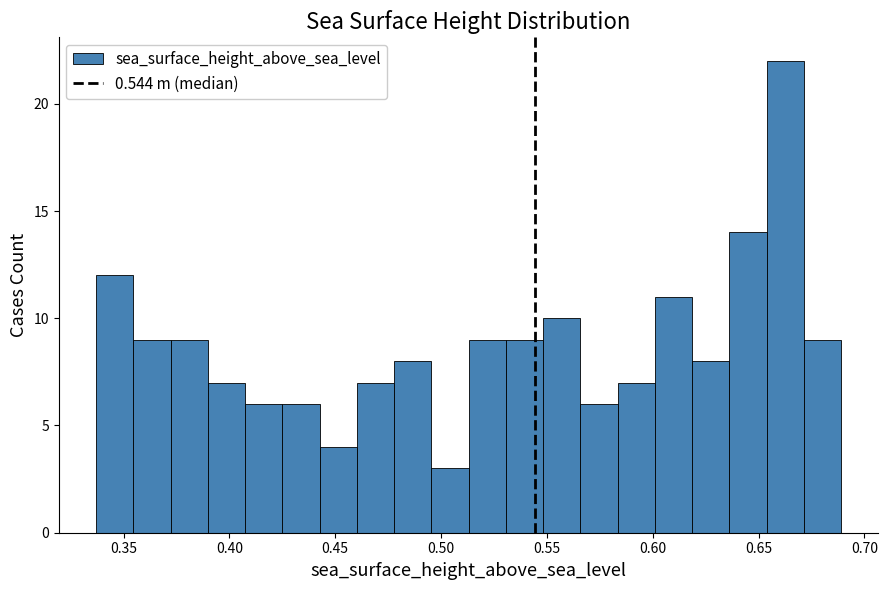

Around what value on the x-axis is the tallest bar? Give the approximate position of its centre, as read against the axis.

0.665